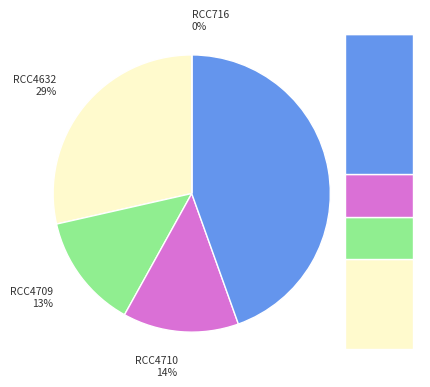

Rank the categories by value from highest to lowest.

RCC6181, RCC4632, RCC4710, RCC4709, RCC716